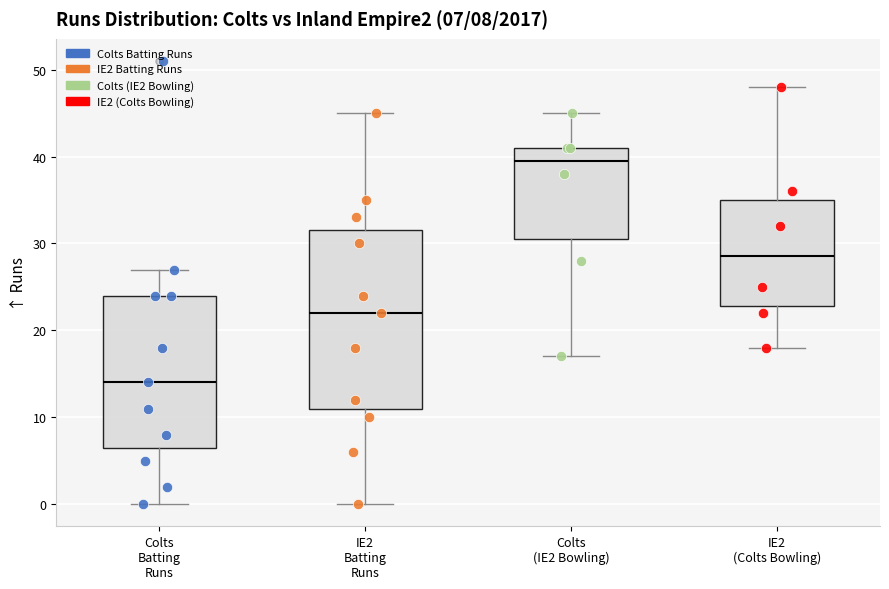

Which box's median line is the highest?

Colts (IE2 Bowling)